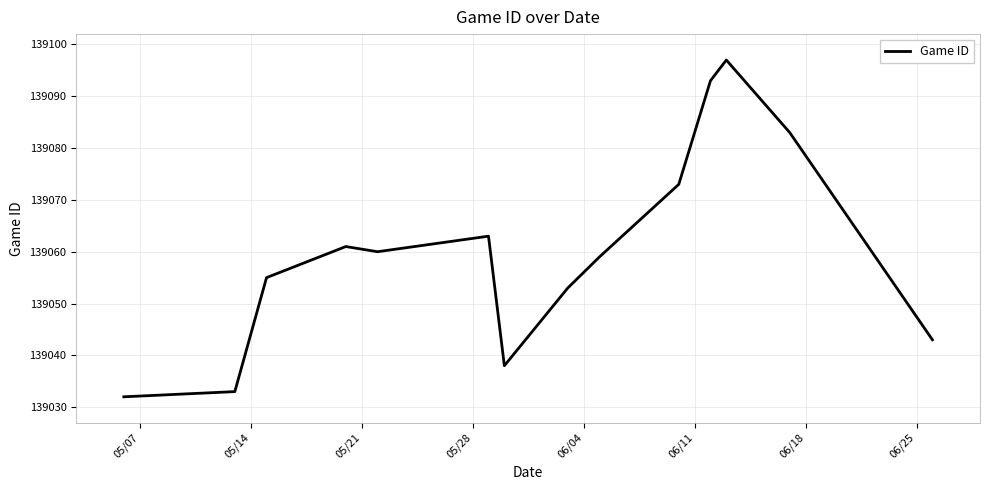

What is the difference between the maximum and minimum values?

65